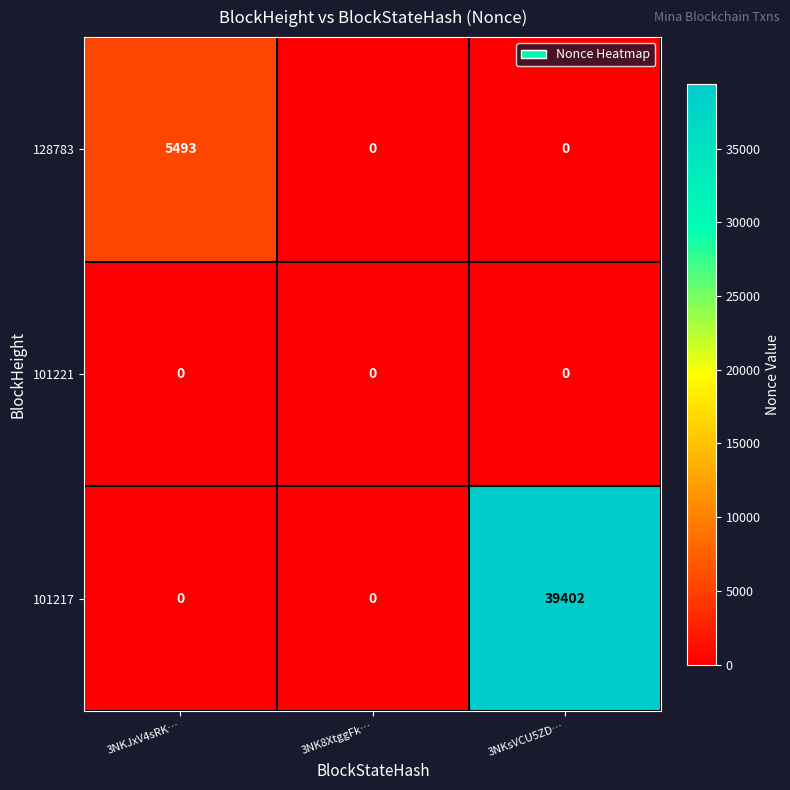

Between 3NK8XtggFk… and 3NKsVCU5ZD…, which series saw the biggest shift?

101217